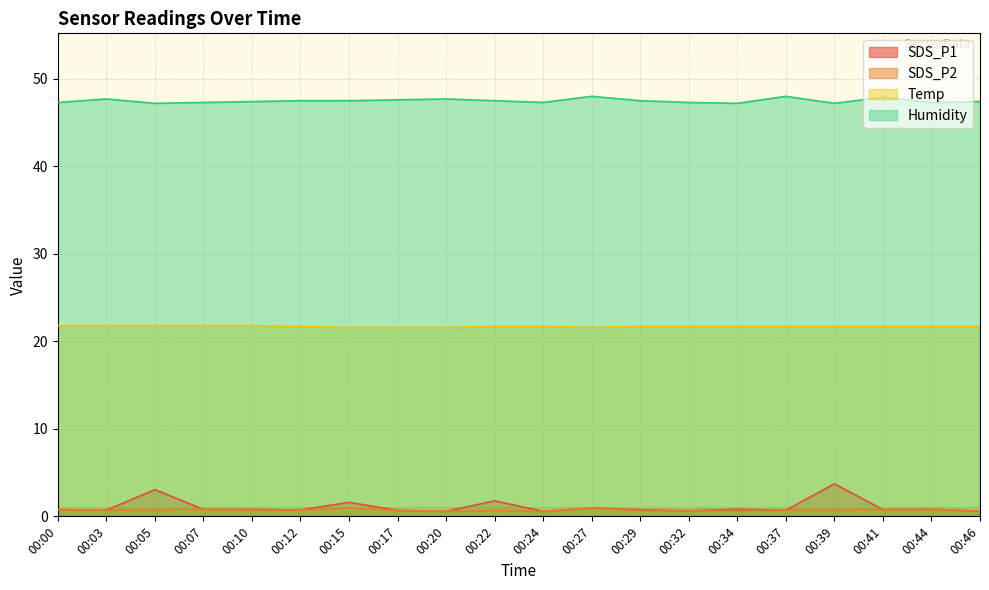

How many lines are shown in the chart?

4